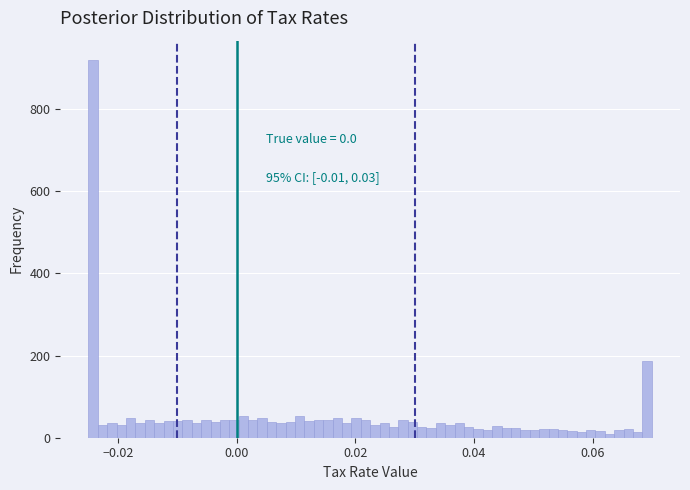

Read against the x-axis, roughly where is the centre of the tallest bar?

-0.024